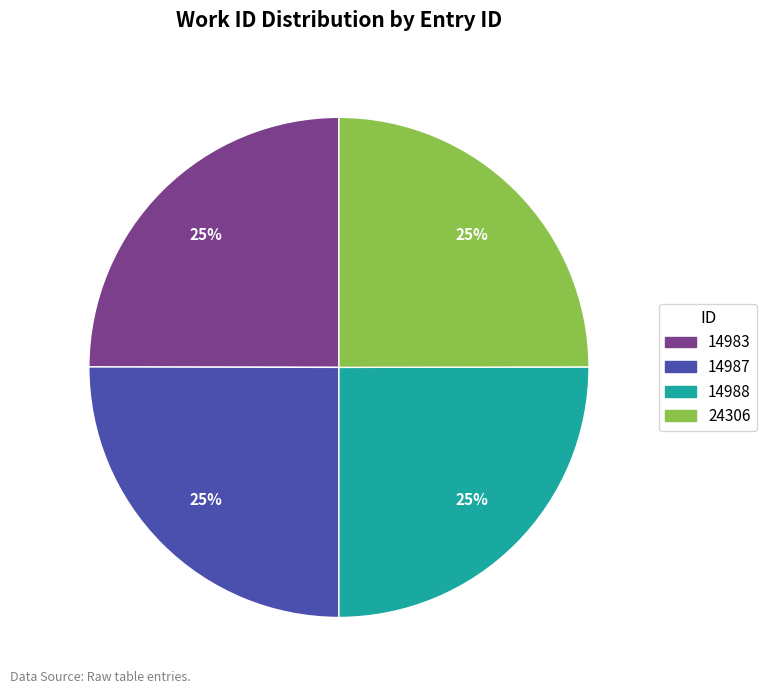

What is the ratio of the value at 14988 to the value at 14987?

1.0